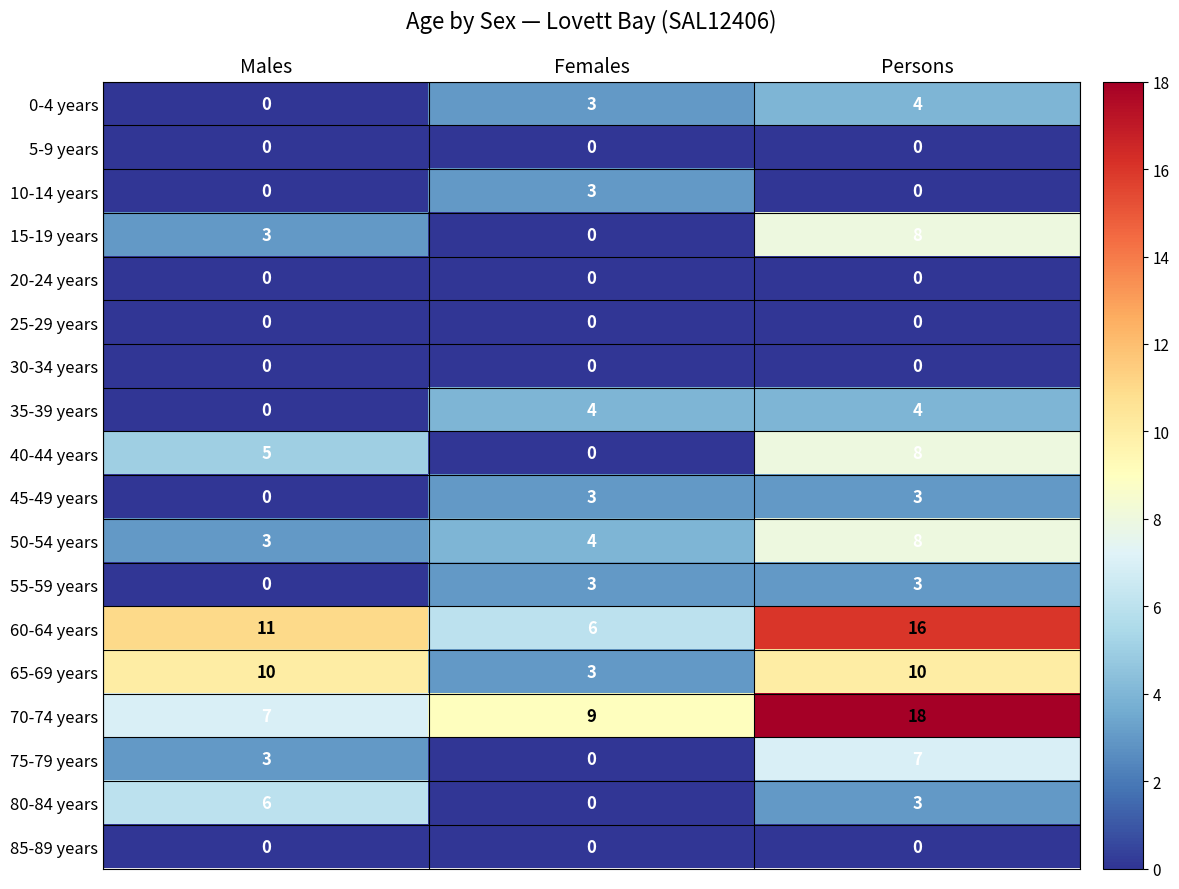

What is the difference between the 60-64 years values at Persons and Males?

5